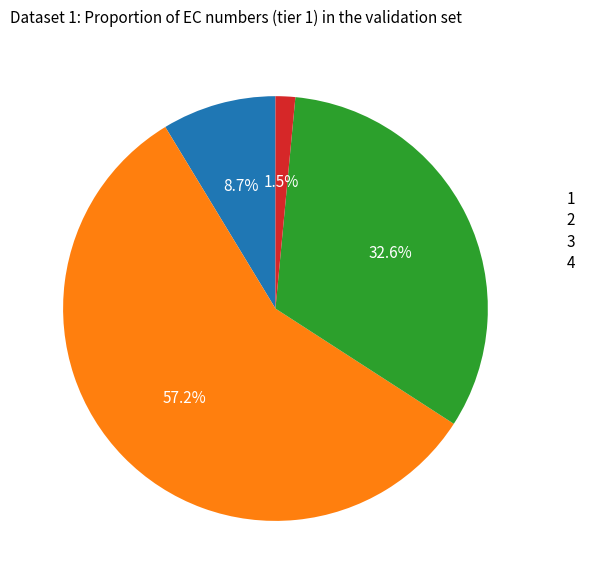

Does 4 represent more than half of the total?

No